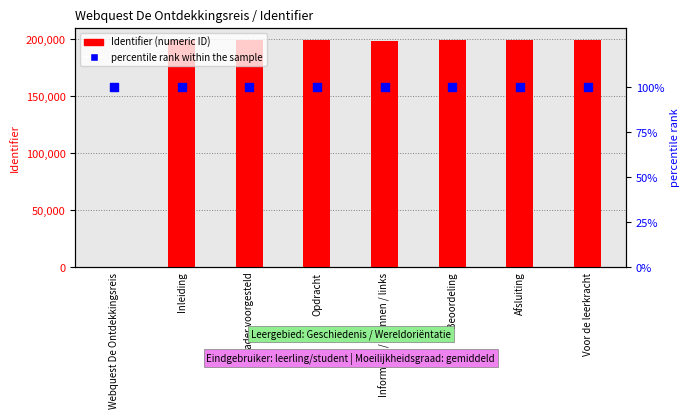

What are all the series names shown in the legend?

Identifier (numeric ID), percentile rank within the sample